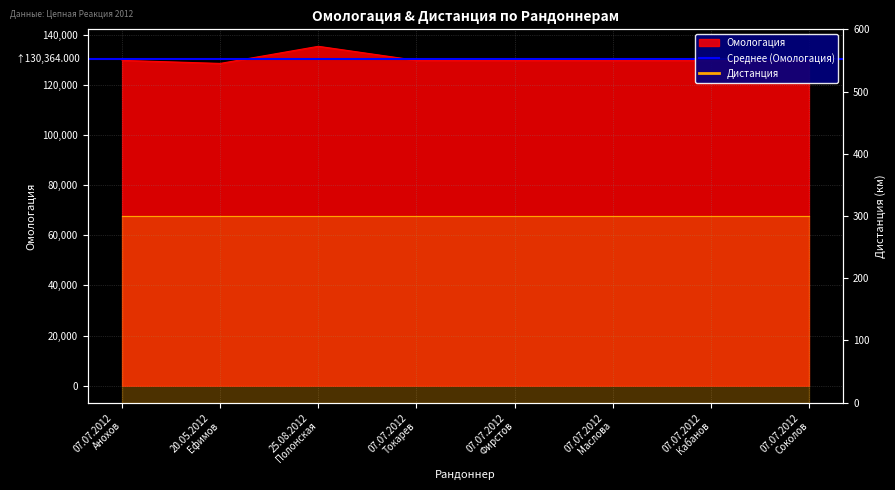

What is the difference between the values at 25.08.2012
Полонская and 07.07.2012
Соколов?

5598